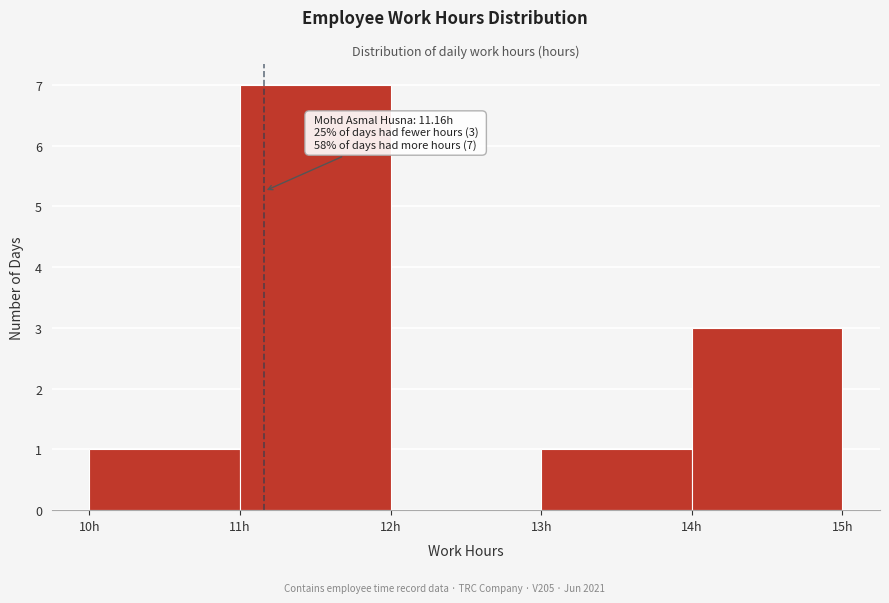

Which range on the x-axis has the tallest bar?

11 to 12